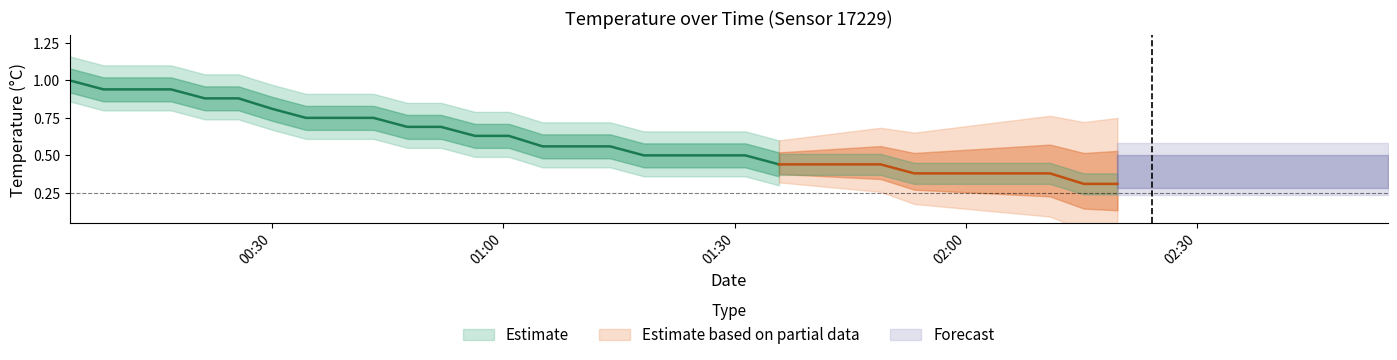

What is the sum of all values?

22.4